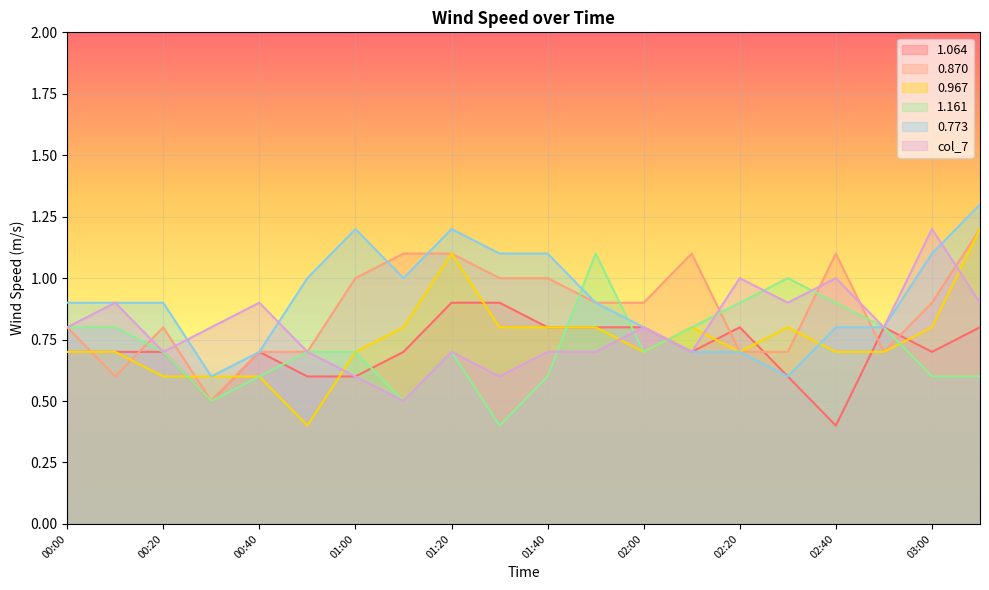

The 0.870 series shows 1.1 at 01:20. True or false?

True